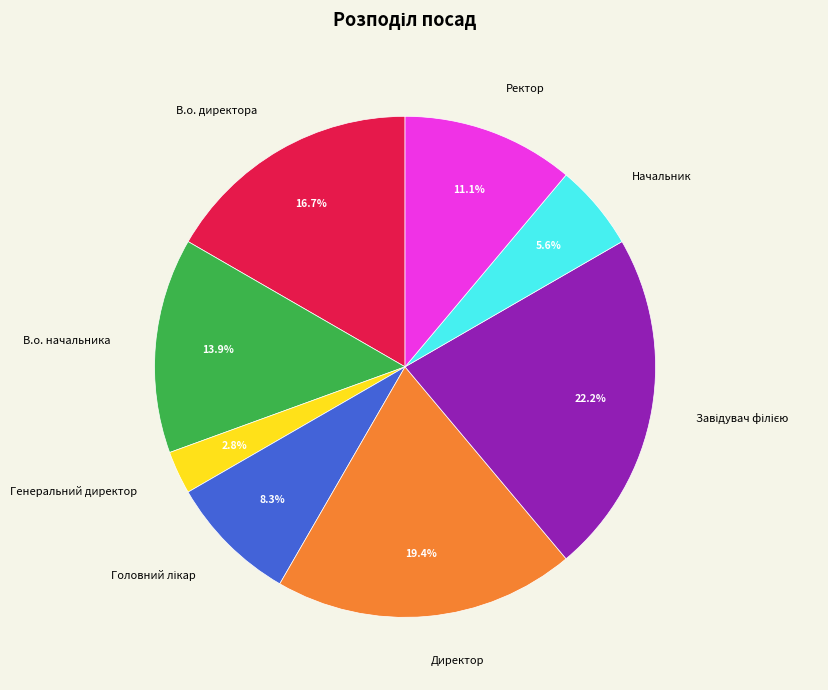

What is the smallest slice in the pie chart?

Генеральний директор